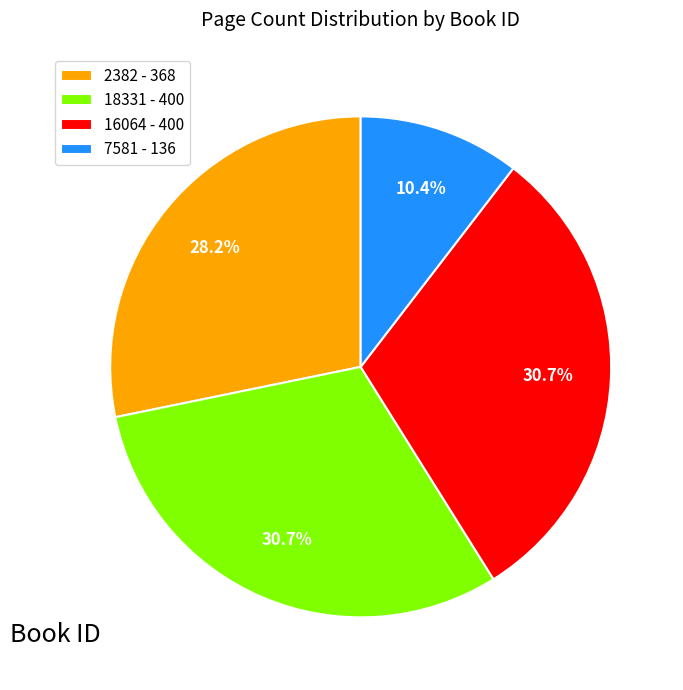

Which has a higher value, 7581 - 136 or 18331 - 400?

18331 - 400